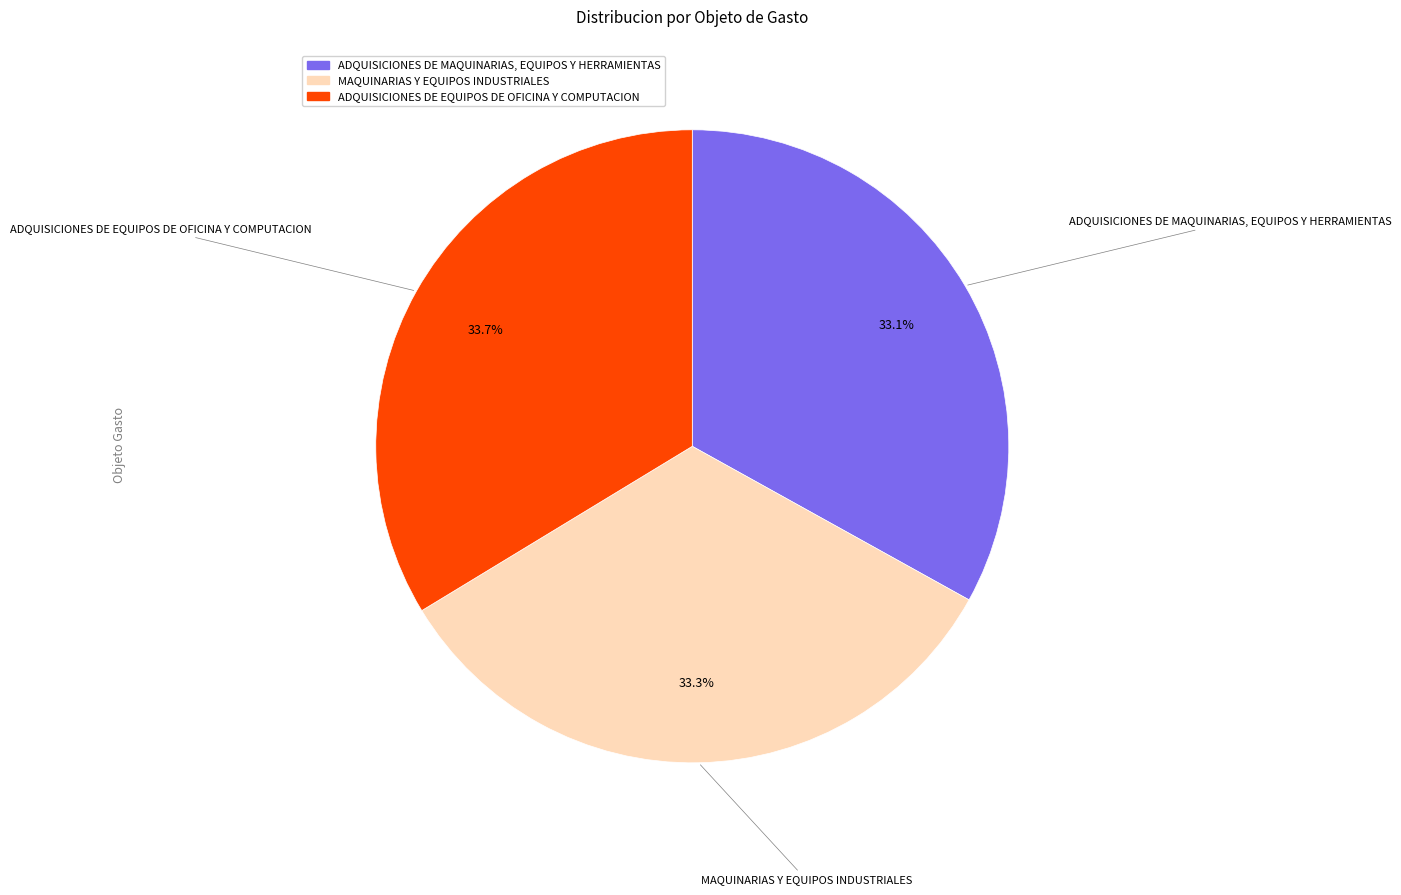

How much of the chart is everything except ADQUISICIONES DE EQUIPOS DE OFICINA Y COMPUTACION?

66.3%